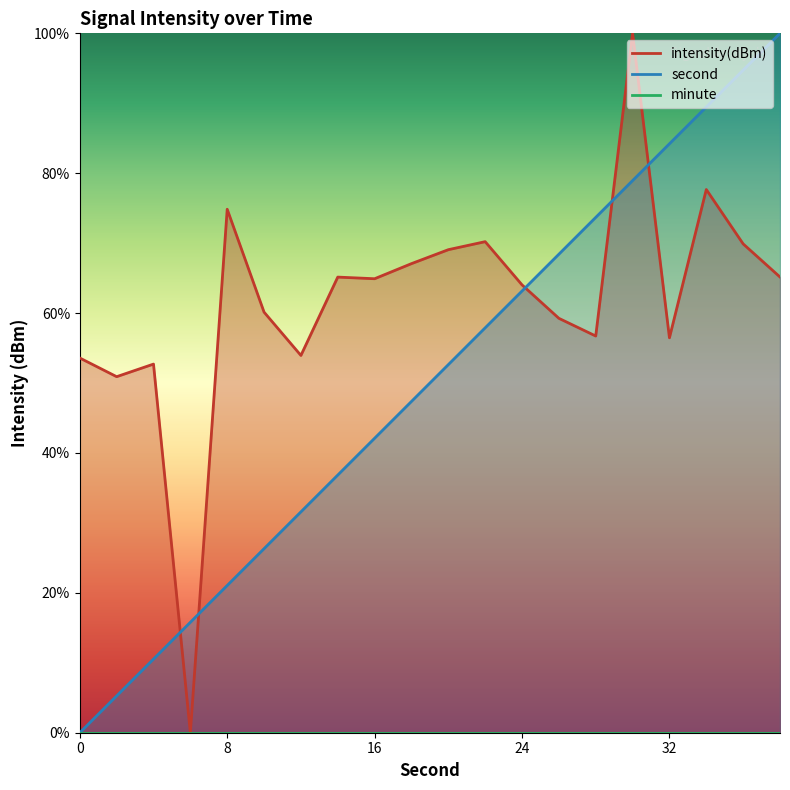

What value does the second series have at 36?

94.7